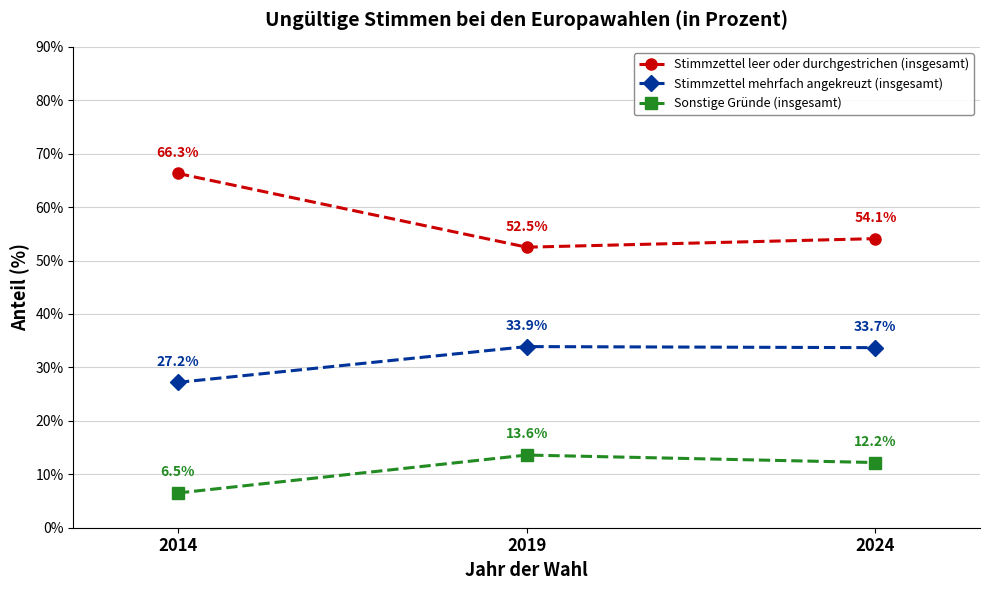

What is the total value across all series at 2014?

100.0